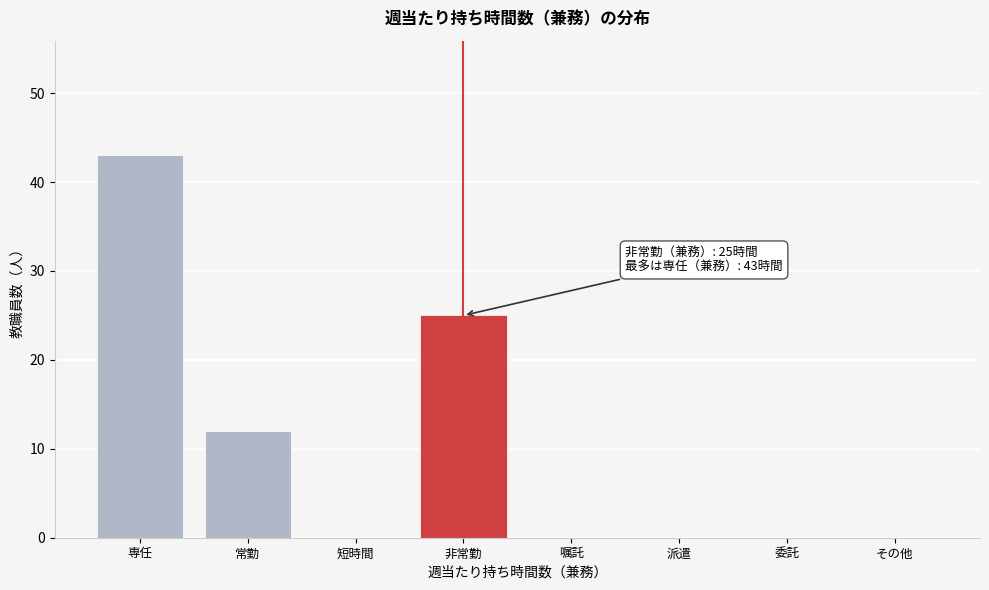

Reading left to right, list all the values displayed in this chart.

専任=43	常勤=12	短時間=0	非常勤=25	嘱託=0	派遣=0	委託=0	その他=0